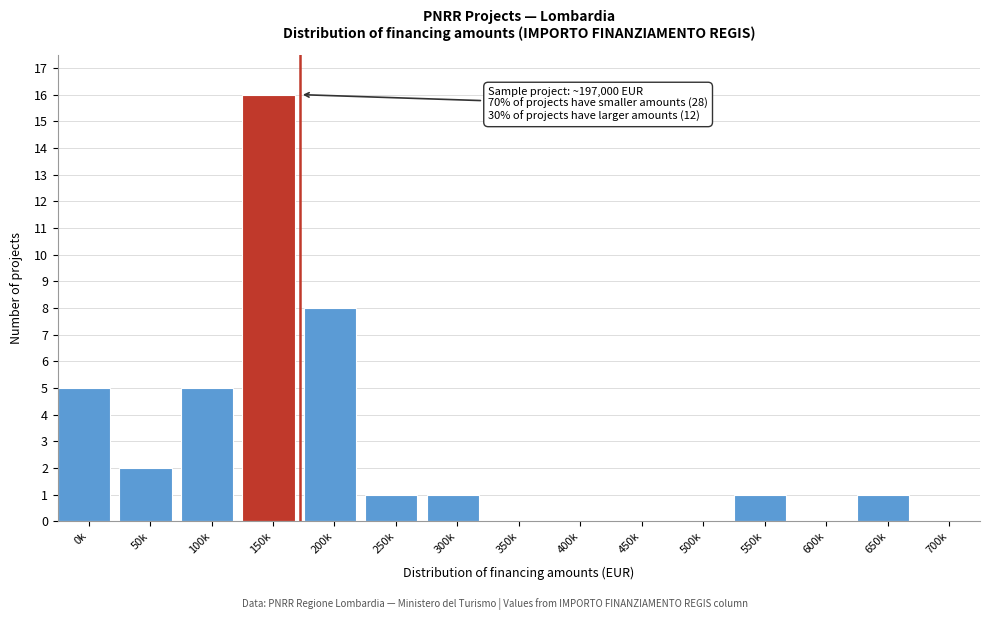

Reading right to left, what are all the values shown in this chart?

700k=0	650k=1	600k=0	550k=1	500k=0	450k=0	400k=0	350k=0	300k=1	250k=1	200k=8	150k=16	100k=5	50k=2	0k=5